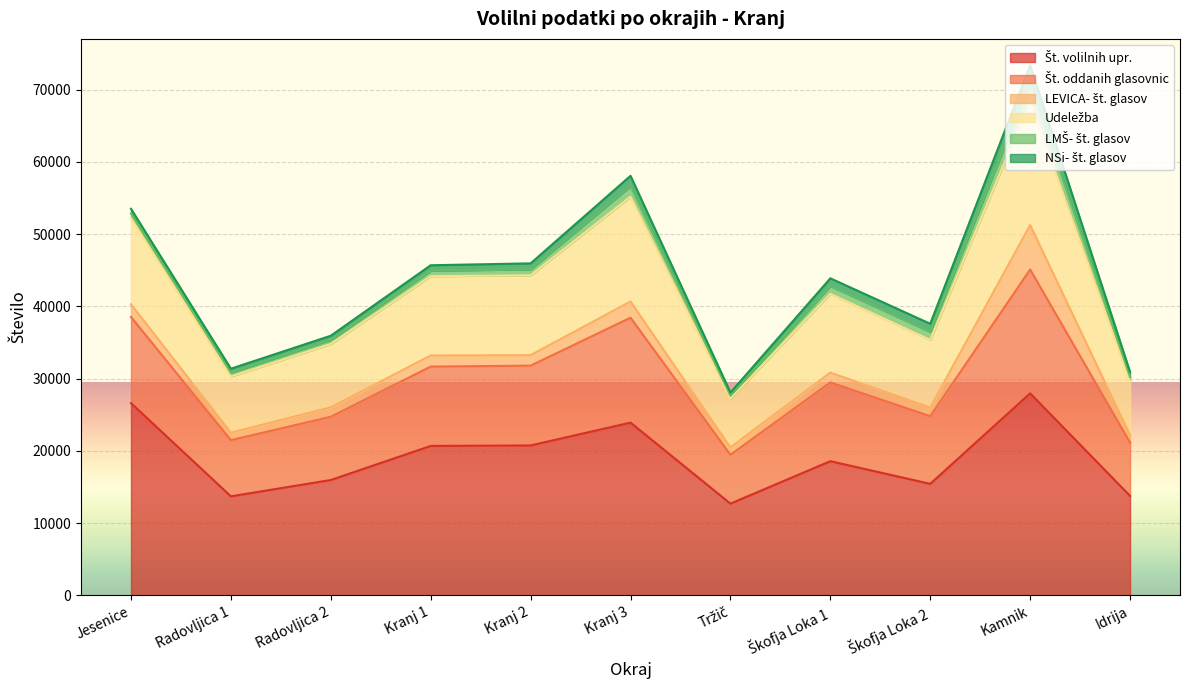

Where does the Št. volilnih upr. series first go above 18573?

Jesenice